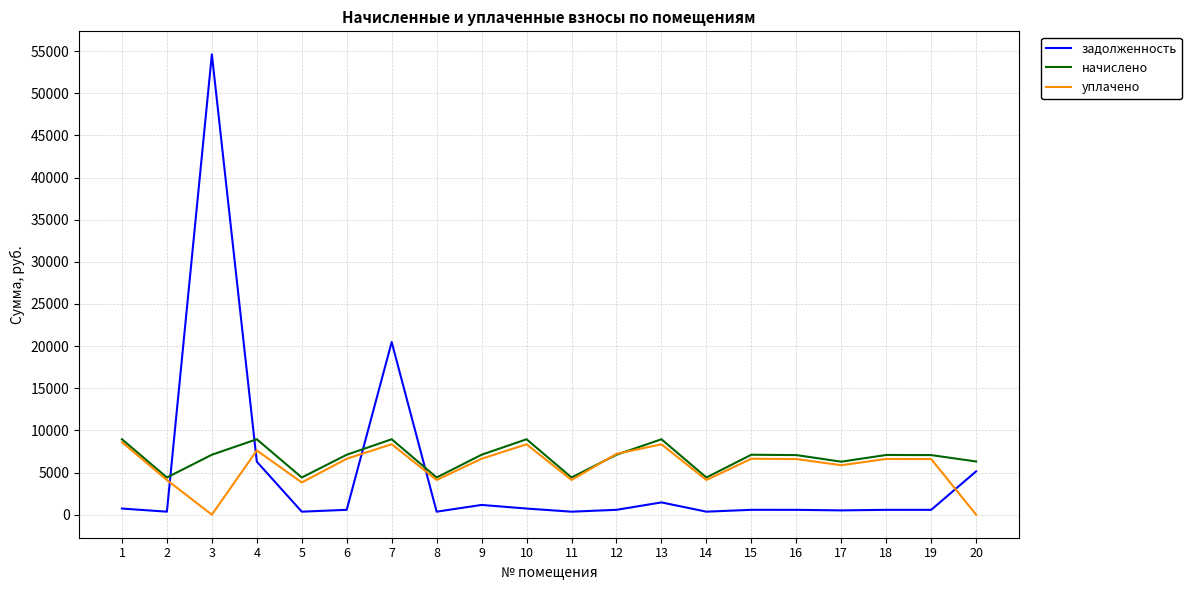

What is the lowest value of the задолженность series?

359.7